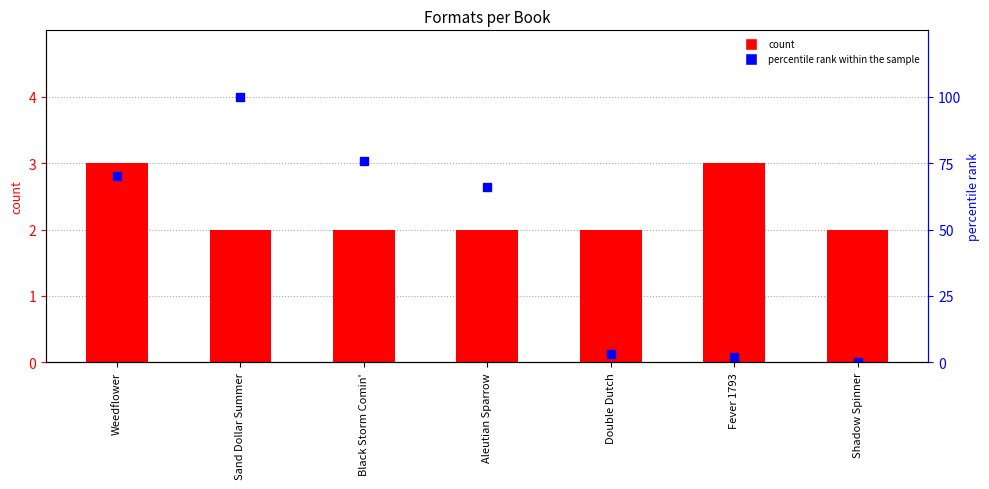

At which category is the sum across all series the highest?

Sand Dollar Summer